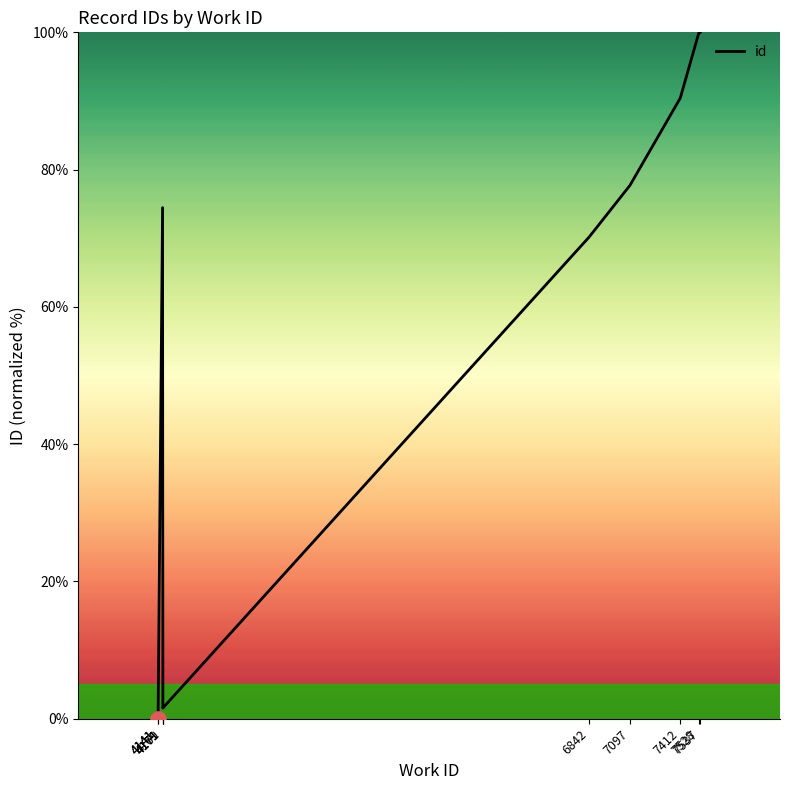

Between 4141 and 4171, which is larger?

4171